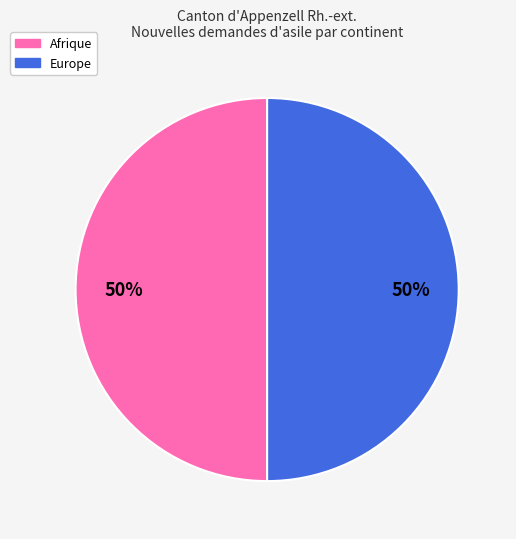

To the nearest percent, what is the average slice percentage?

50%